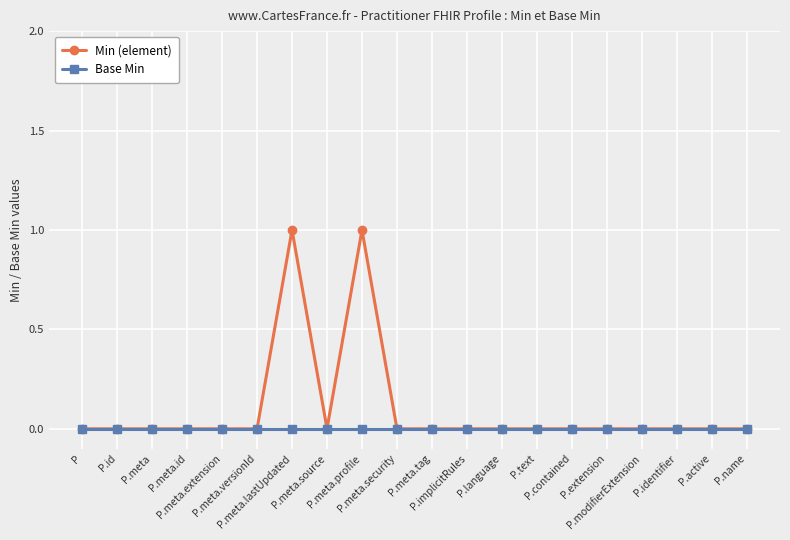

Which series has the largest range (max minus min)?

Min (element)